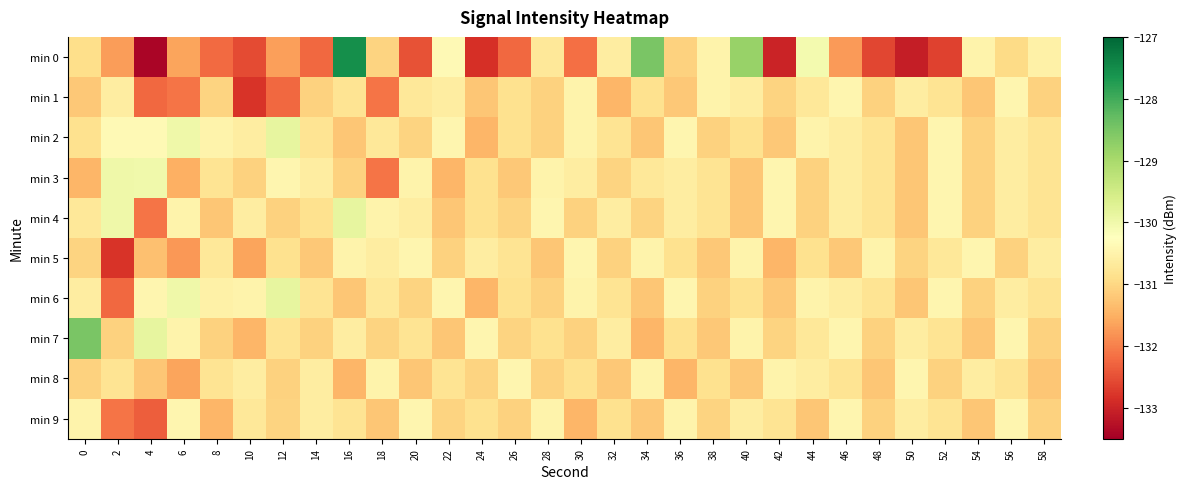

Reading left to right, transcribe all the data shown in this chart.

min 0: 0=-130.9	2=-131.7	4=-133.4	6=-131.6	8=-132.2	10=-132.5	12=-131.7	14=-132.2	16=-127.5	18=-131.1	20=-132.5	22=-130.4	24=-132.9	26=-132.2	28=-130.7	30=-132.2	32=-130.6	34=-128.5	36=-131.1	38=-130.5	40=-128.8	42=-133.0	44=-130.1	46=-131.7	48=-132.6	50=-133.1	52=-132.7	54=-130.5	56=-130.9	58=-130.6
min 1: 0=-131.2	2=-130.6	4=-132.2	6=-132.1	8=-131.1	10=-132.8	12=-132.2	14=-131.1	16=-130.8	18=-132.1	20=-130.7	22=-130.6	24=-131.2	26=-130.8	28=-131.1	30=-130.5	32=-131.4	34=-130.8	36=-131.2	38=-130.5	40=-130.6	42=-131.1	44=-130.7	46=-130.4	48=-131.1	50=-130.6	52=-130.8	54=-131.2	56=-130.4	58=-131.1
min 2: 0=-130.8	2=-130.4	4=-130.4	6=-130.0	8=-130.5	10=-130.6	12=-129.8	14=-130.8	16=-131.2	18=-130.7	20=-131.1	22=-130.4	24=-131.4	26=-130.8	28=-131.1	30=-130.5	32=-130.8	34=-131.2	36=-130.4	38=-131.1	40=-130.8	42=-131.2	44=-130.5	46=-130.6	48=-130.8	50=-131.2	52=-130.4	54=-131.1	56=-130.6	58=-130.8
min 3: 0=-131.4	2=-130.0	4=-130.0	6=-131.5	8=-130.8	10=-131.1	12=-130.4	14=-130.6	16=-131.1	18=-132.1	20=-130.5	22=-131.4	24=-130.8	26=-131.2	28=-130.5	30=-130.6	32=-131.1	34=-130.7	36=-130.6	38=-130.8	40=-131.2	42=-130.4	44=-131.1	46=-130.6	48=-130.8	50=-131.2	52=-130.4	54=-131.1	56=-130.6	58=-130.8
min 4: 0=-130.7	2=-130.0	4=-132.1	6=-130.5	8=-131.2	10=-130.6	12=-131.1	14=-130.8	16=-129.8	18=-130.5	20=-130.6	22=-131.2	24=-130.8	26=-131.1	28=-130.4	30=-131.1	32=-130.6	34=-131.1	36=-130.6	38=-130.8	40=-131.2	42=-130.4	44=-131.1	46=-130.6	48=-130.8	50=-131.2	52=-130.4	54=-131.1	56=-130.6	58=-130.8
min 5: 0=-131.1	2=-132.8	4=-131.3	6=-131.8	8=-130.7	10=-131.6	12=-130.8	14=-131.2	16=-130.5	18=-130.6	20=-130.4	22=-131.1	24=-130.6	26=-130.8	28=-131.2	30=-130.4	32=-131.1	34=-130.5	36=-130.8	38=-131.2	40=-130.5	42=-131.4	44=-130.8	46=-131.2	48=-130.5	50=-131.1	52=-130.7	54=-130.4	56=-131.1	58=-130.6
min 6: 0=-130.6	2=-132.2	4=-130.4	6=-130.0	8=-130.6	10=-130.5	12=-129.8	14=-130.8	16=-131.2	18=-130.7	20=-131.1	22=-130.4	24=-131.4	26=-130.8	28=-131.1	30=-130.5	32=-130.8	34=-131.2	36=-130.4	38=-131.1	40=-130.8	42=-131.2	44=-130.5	46=-130.6	48=-130.8	50=-131.2	52=-130.4	54=-131.1	56=-130.6	58=-130.8
min 7: 0=-128.5	2=-131.1	4=-129.8	6=-130.5	8=-131.1	10=-131.4	12=-130.8	14=-131.1	16=-130.6	18=-131.1	20=-130.8	22=-131.2	24=-130.4	26=-131.1	28=-130.8	30=-131.1	32=-130.6	34=-131.4	36=-130.8	38=-131.2	40=-130.5	42=-131.1	44=-130.7	46=-130.4	48=-131.1	50=-130.6	52=-130.8	54=-131.2	56=-130.4	58=-131.1
min 8: 0=-131.1	2=-130.8	4=-131.2	6=-131.6	8=-130.8	10=-130.6	12=-131.1	14=-130.6	16=-131.4	18=-130.5	20=-131.2	22=-130.8	24=-131.1	26=-130.4	28=-131.1	30=-130.8	32=-131.2	34=-130.5	36=-131.4	38=-130.8	40=-131.2	42=-130.5	44=-130.6	46=-130.8	48=-131.2	50=-130.4	52=-131.1	54=-130.6	56=-130.8	58=-131.2
min 9: 0=-130.5	2=-132.1	4=-132.3	6=-130.4	8=-131.4	10=-130.7	12=-131.1	14=-130.6	16=-130.8	18=-131.2	20=-130.4	22=-131.1	24=-130.8	26=-131.1	28=-130.5	30=-131.4	32=-130.8	34=-131.2	36=-130.5	38=-131.1	40=-130.6	42=-130.8	44=-131.2	46=-130.4	48=-131.1	50=-130.6	52=-130.8	54=-131.2	56=-130.4	58=-131.1